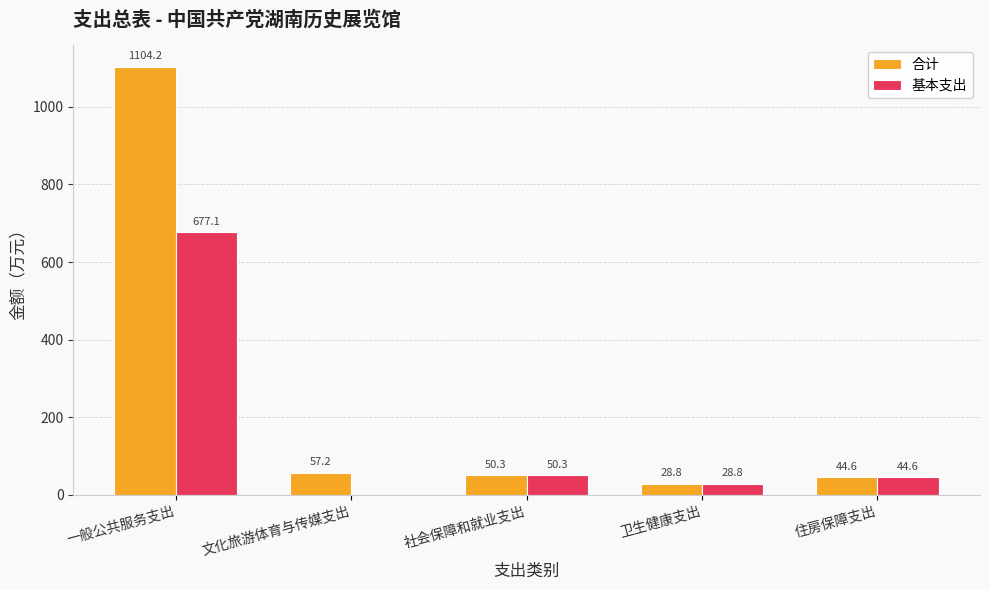

At which category is the sum across all series the highest?

一般公共服务支出